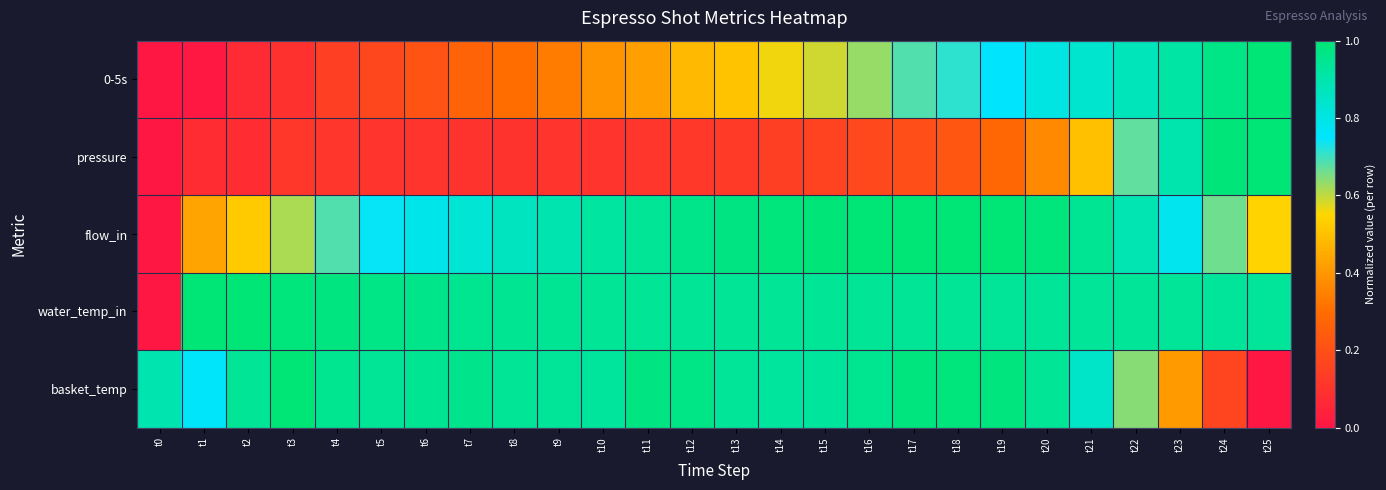

Which category has the highest value across all series?

t25